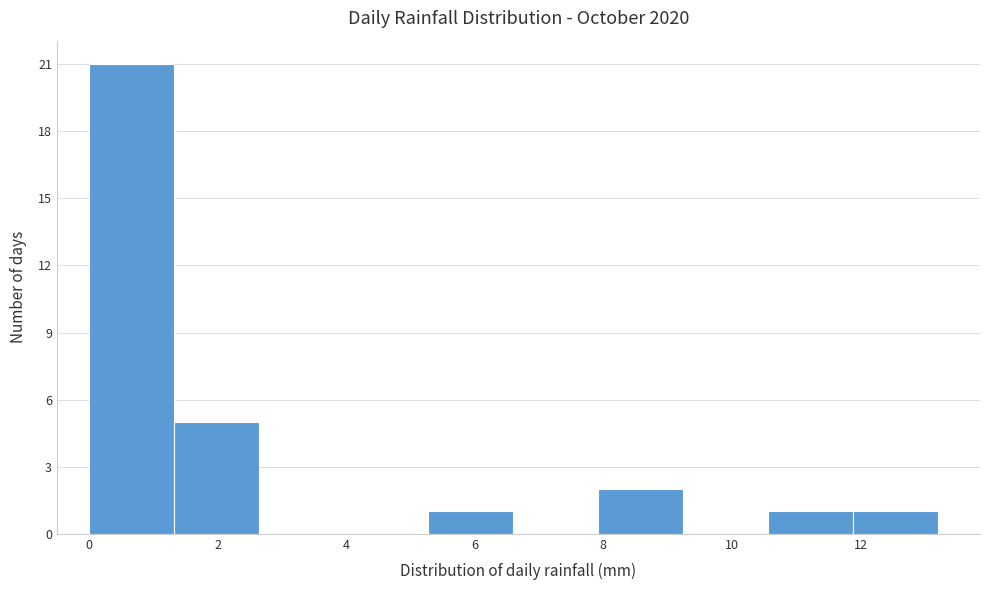

Reading left to right, list every bar in this chart as the range it spans on the x-axis followed by its height. Neither the bar edges nor the heights are printed on the chart, so give them approximately, as read against the axes.

0.00 to 1.32: 21
1.32 to 2.64: 5
2.64 to 3.96: 0
3.96 to 5.28: 0
5.28 to 6.60: 1
6.60 to 7.92: 0
7.92 to 9.24: 2
9.24 to 10.56: 0
10.56 to 11.88: 1
11.88 to 13.20: 1